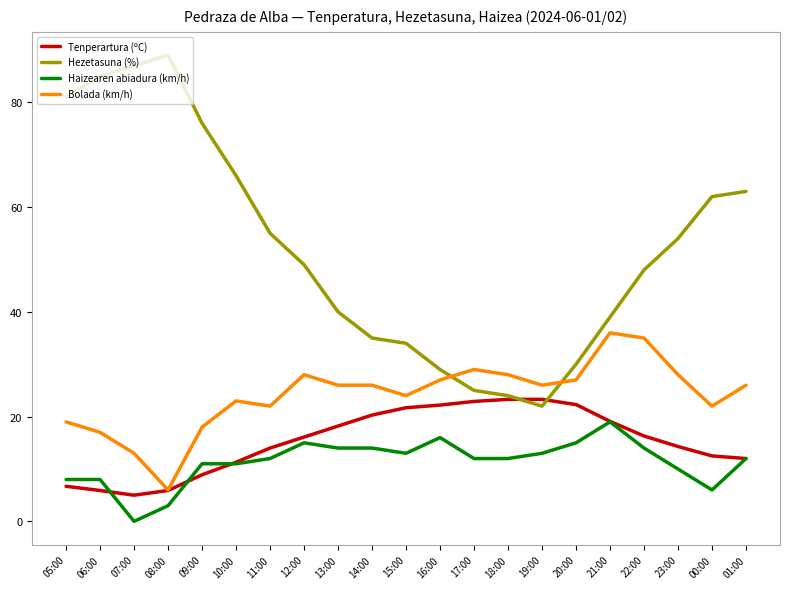

Is this an area chart (filled region under the line)?

No